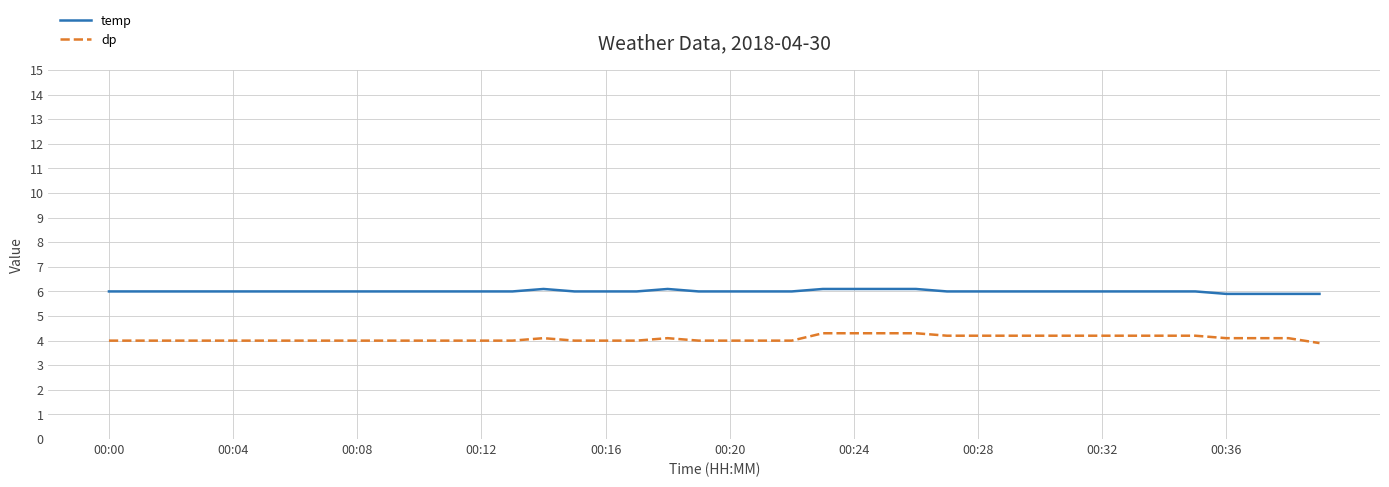

Which series has the largest total across all categories?

temp